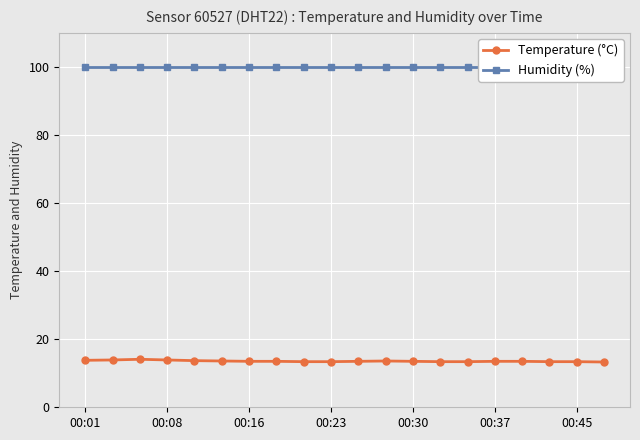

Is it true that Temperature (°C) equals 6.5 at 00:37?

False